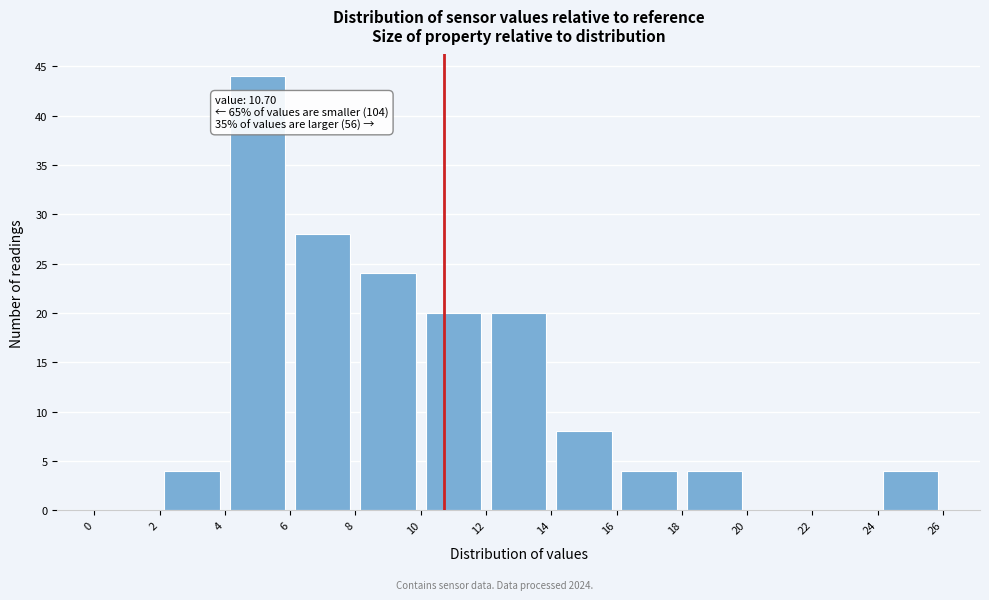

Which range on the x-axis has the tallest bar?

4 to 6